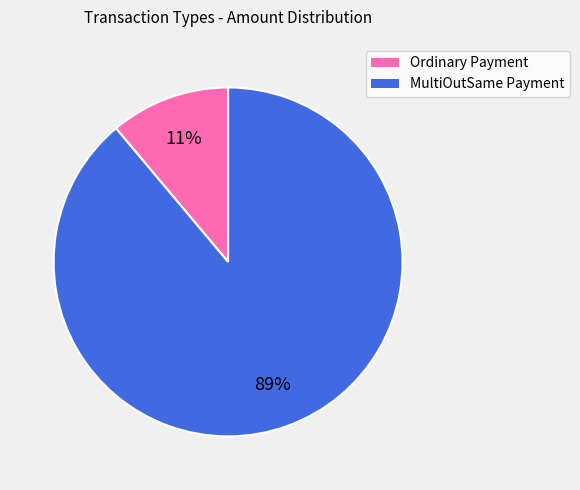

Does any single category account for the majority?

Yes